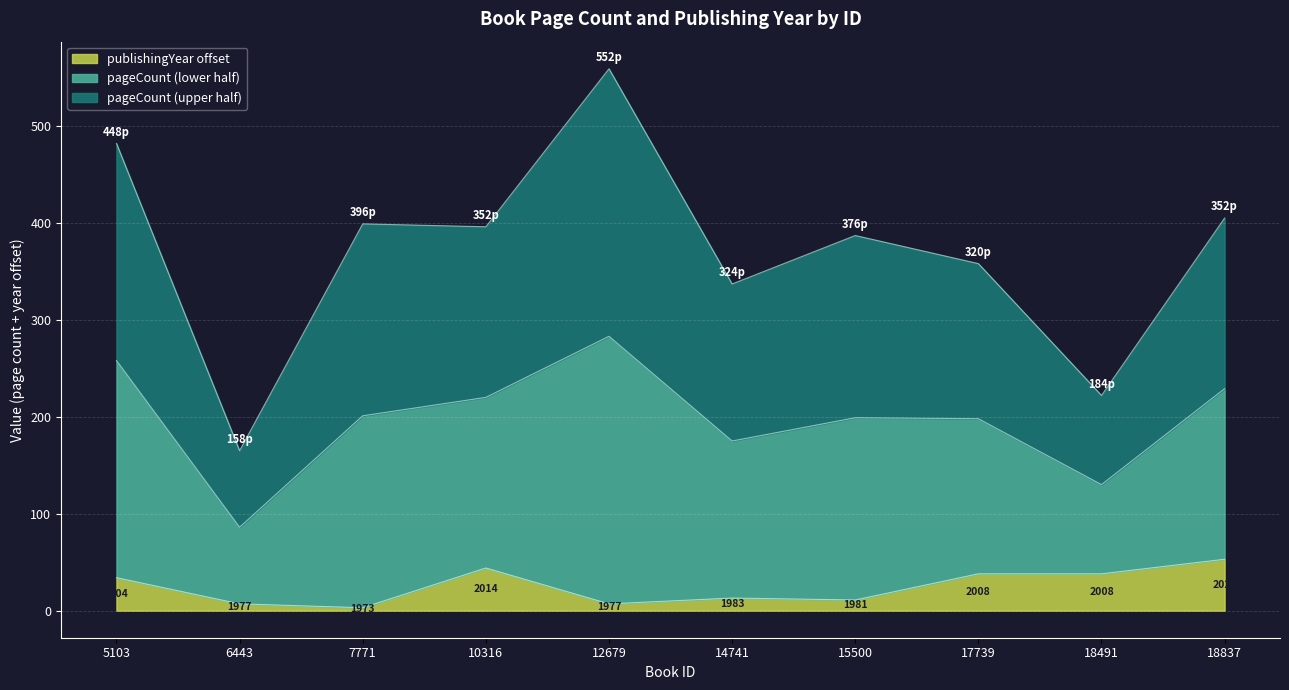

Between 15500 and 5103, which is larger?

5103